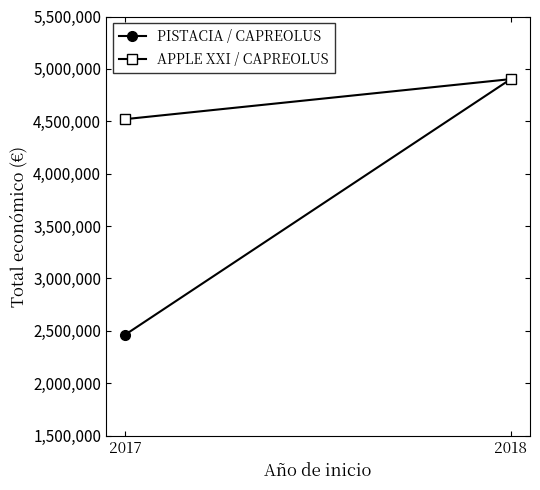

True or false: APPLE XXI / CAPREOLUS has a value of 7212497 at 2017.

False